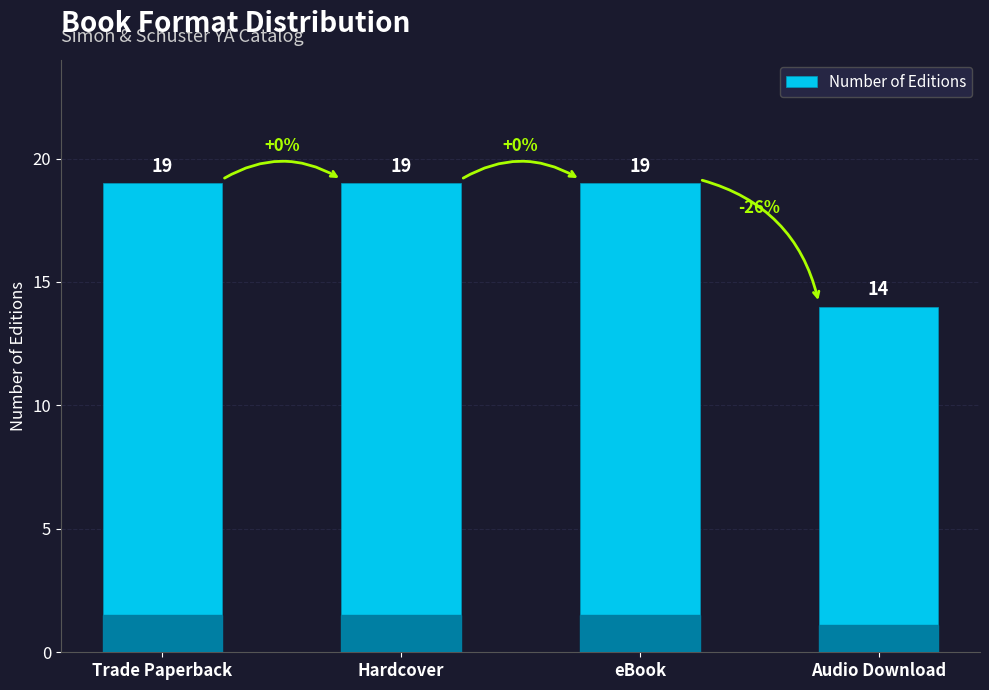

At which label is the value closest to 16?

Audio Download